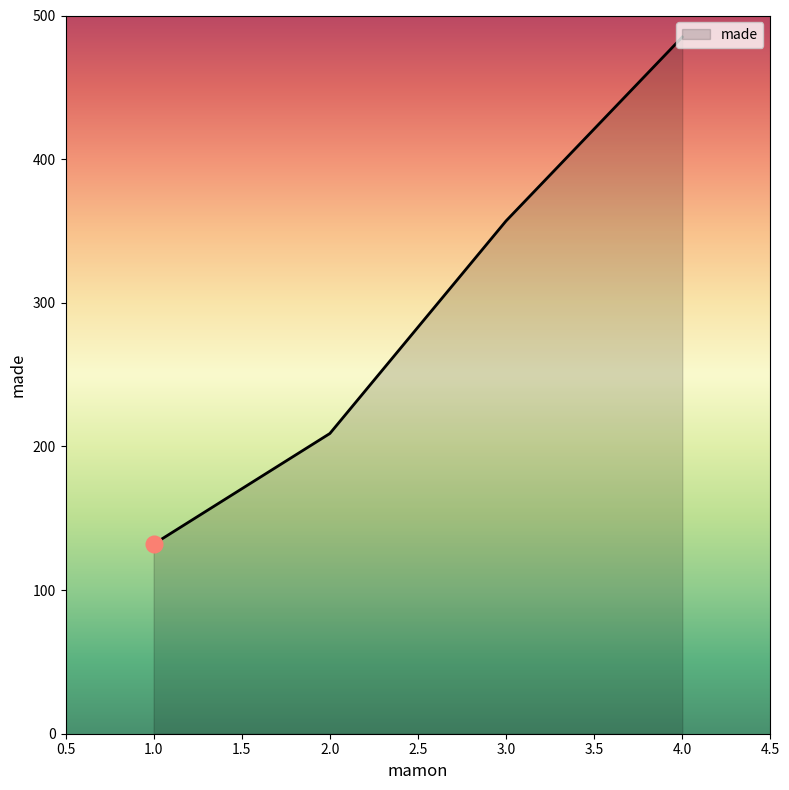

Which label corresponds to the largest value in the chart?

4.0